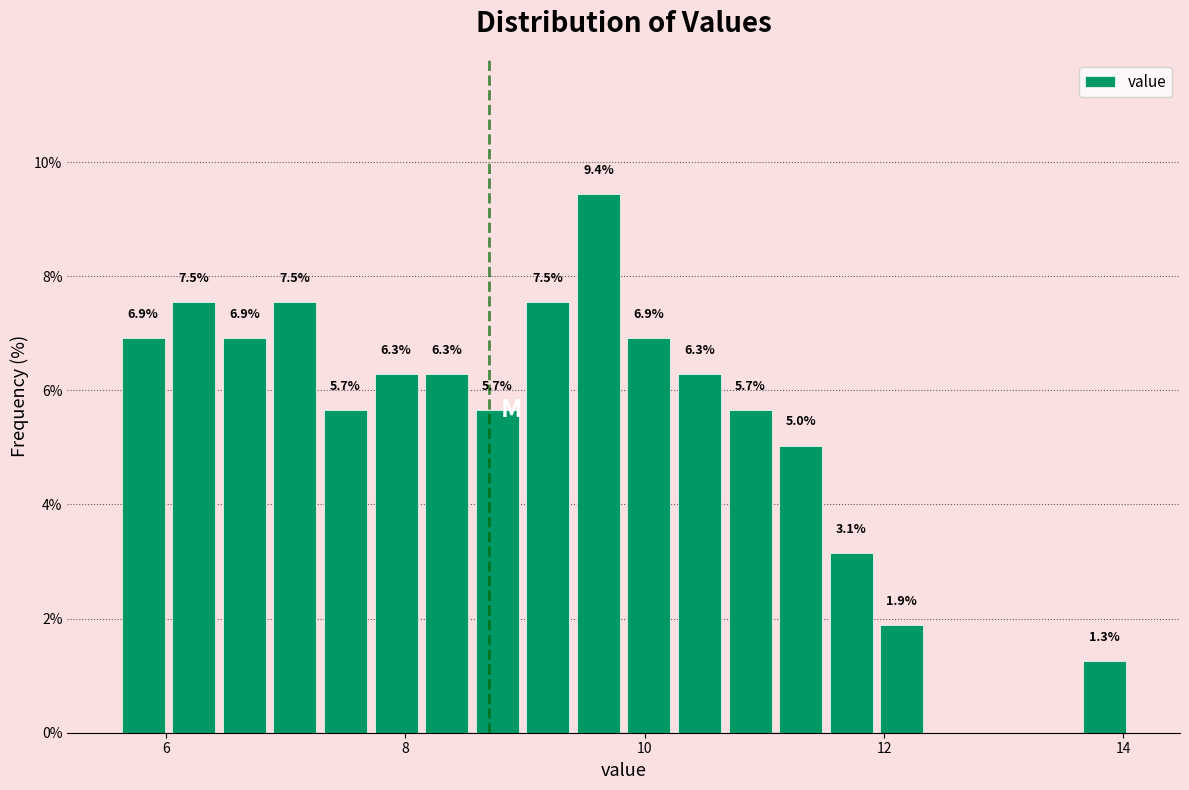

Around what value on the x-axis is the tallest bar? Give the approximate position of its centre, as read against the axis.

9.6